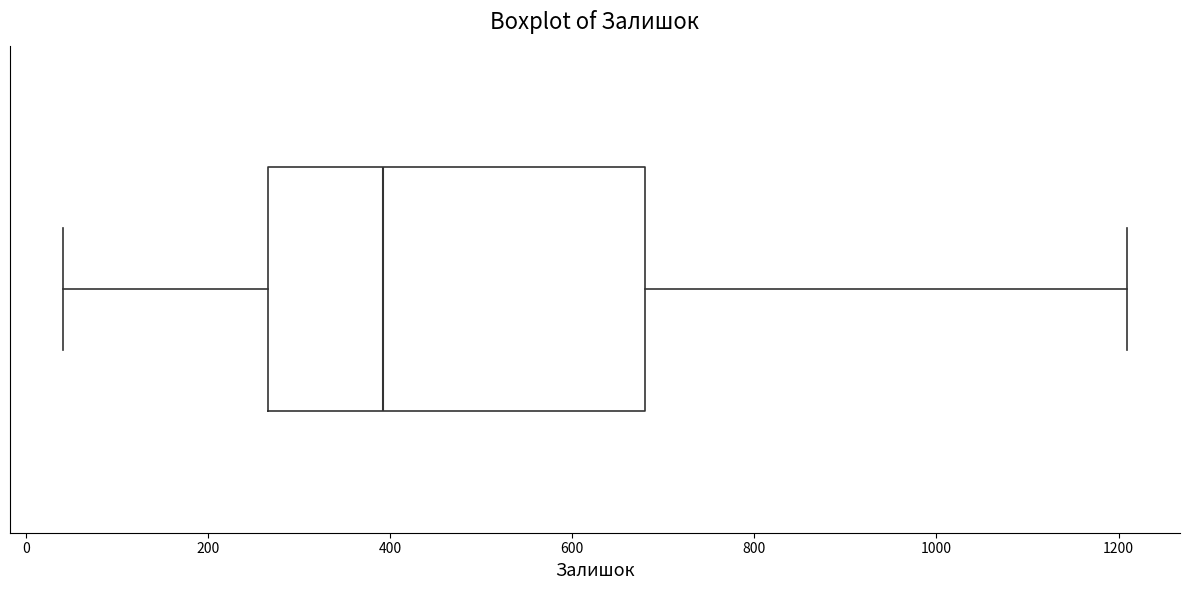

Transcribe this box plot: give where the median line is, the range the box spans, and where the two whiskers end, as read against the x-axis. The values are not printed on the chart, so give them approximately, as read against the axis.

median 400, box 260 to 680, whiskers 40 to 1200